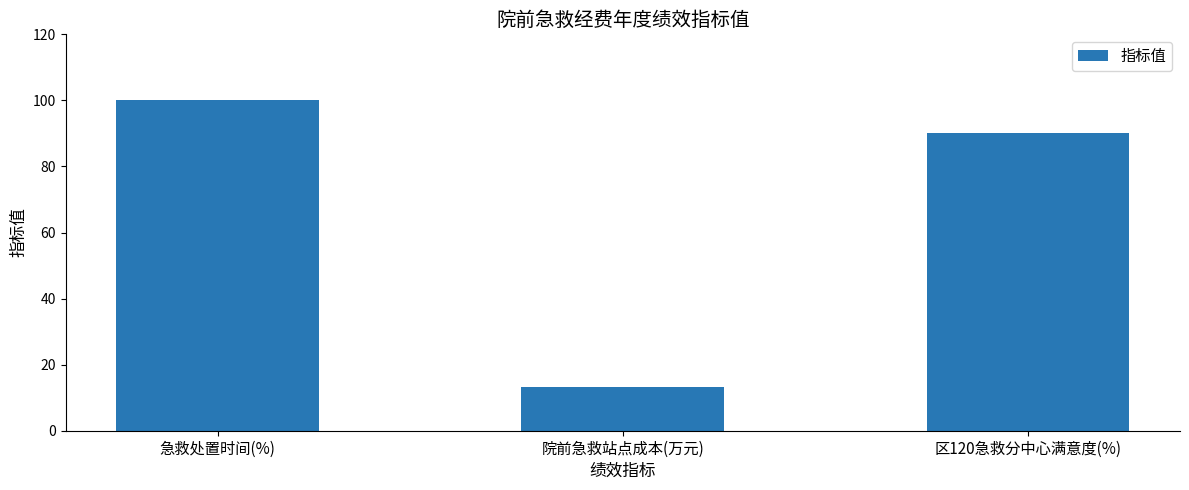

What is the sum of all values?

203.3